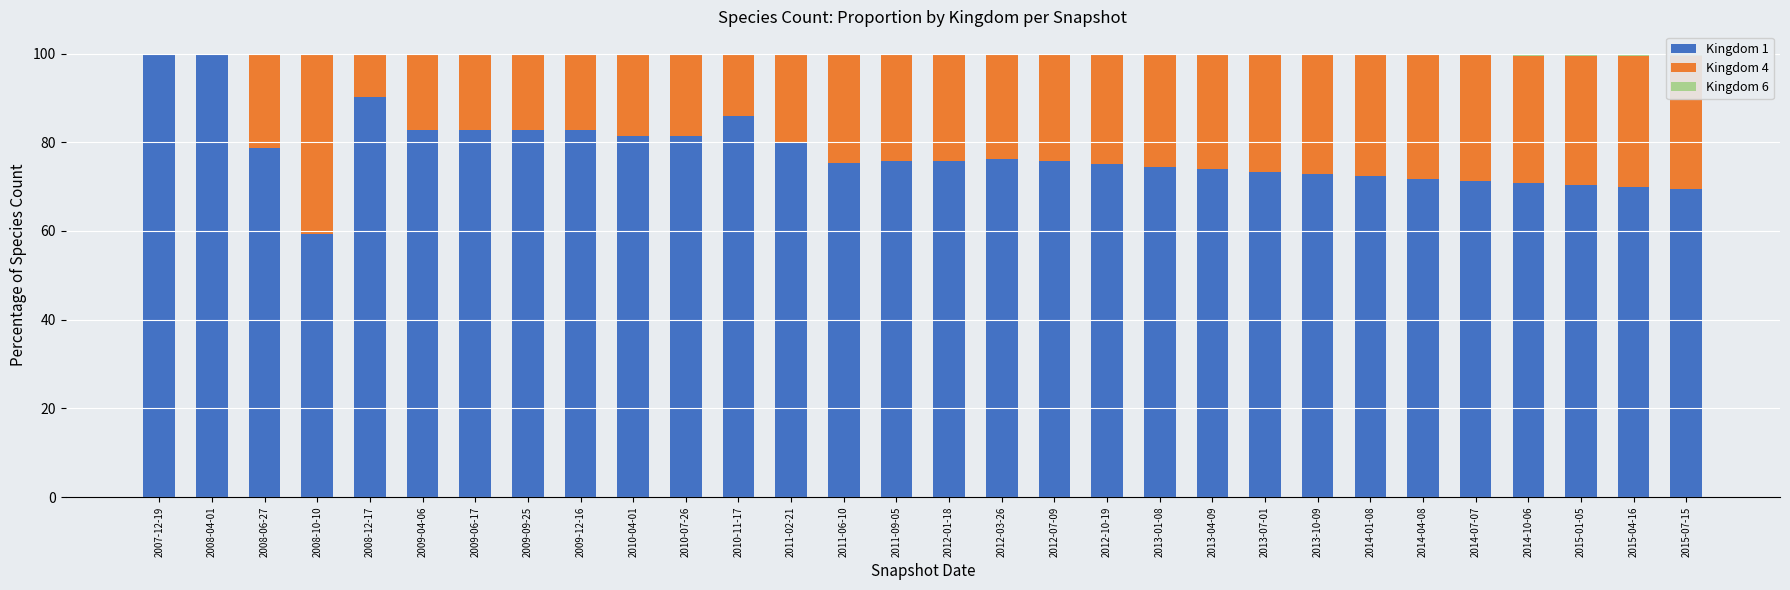

The value of Kingdom 1 at 2013-01-08 is 32.1. True or false?

False